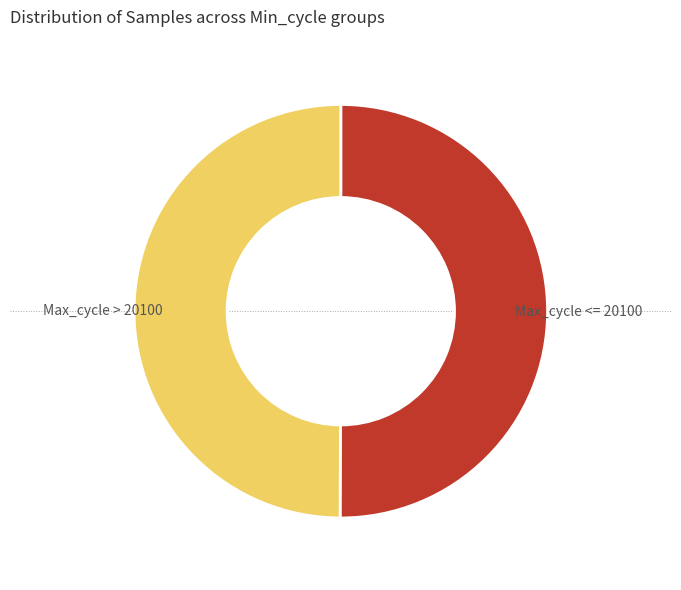

Approximately how many times larger is the value at Max_cycle <= 20100 compared to Max_cycle > 20100?

1.0